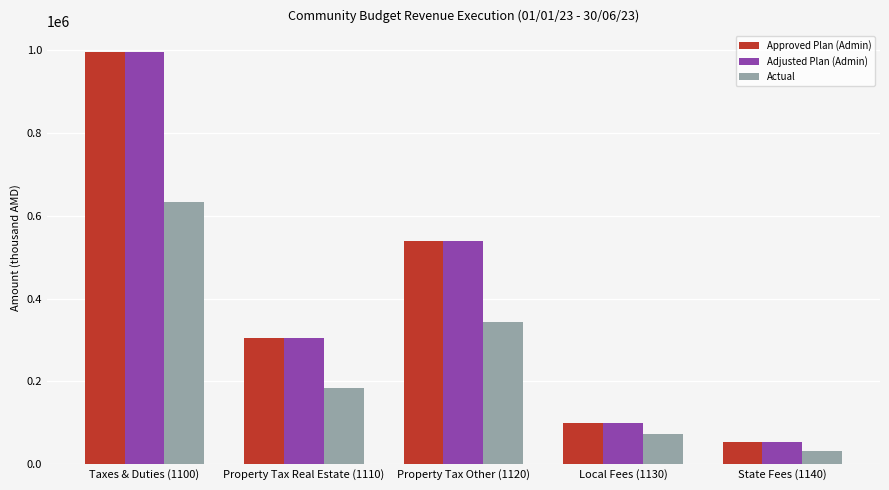

The Approved Plan (Admin) series shows 29939.7 at Local Fees (1130). True or false?

False